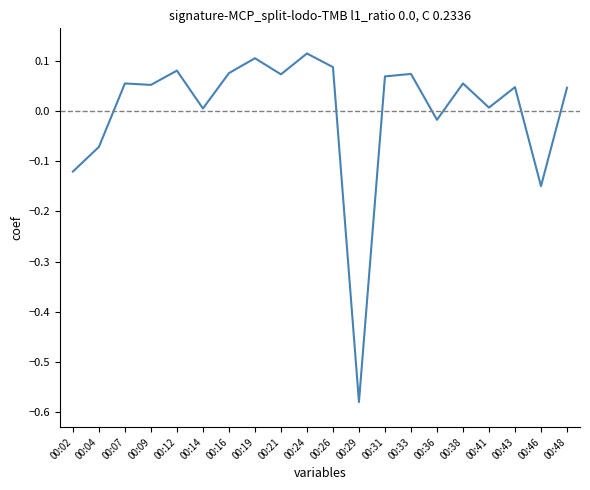

Which category has the lowest value across all series?

00:29